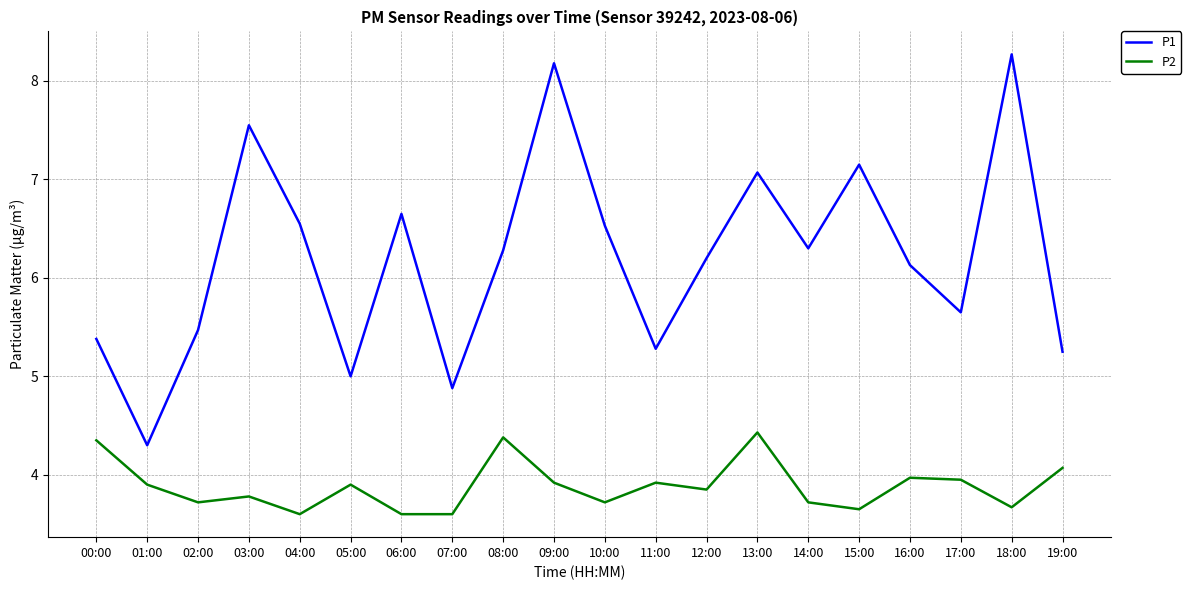

What is the difference between the maximum and minimum values in the P2 series?

0.8